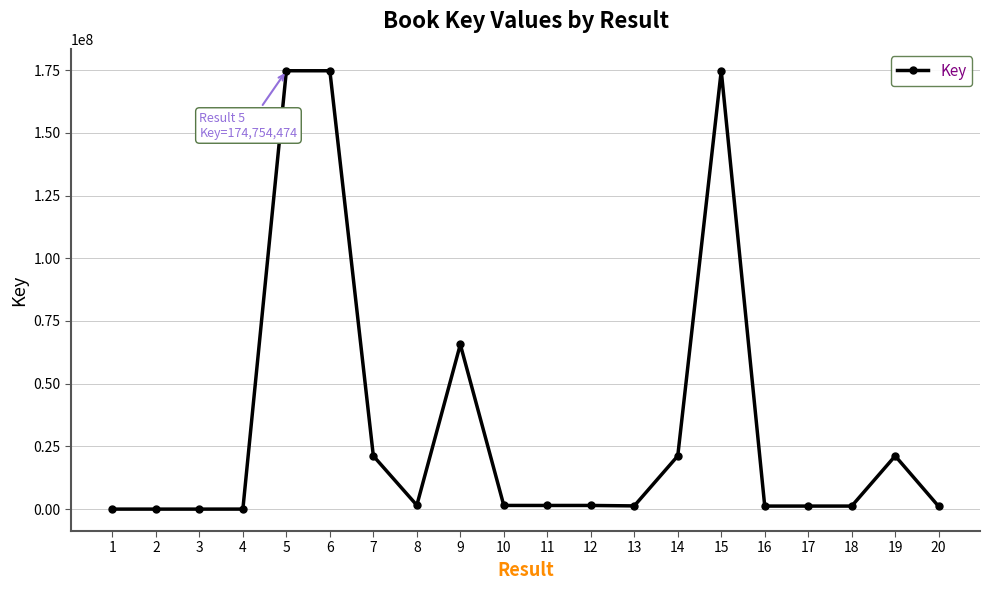

The value at 10 is 1462797. True or false?

True